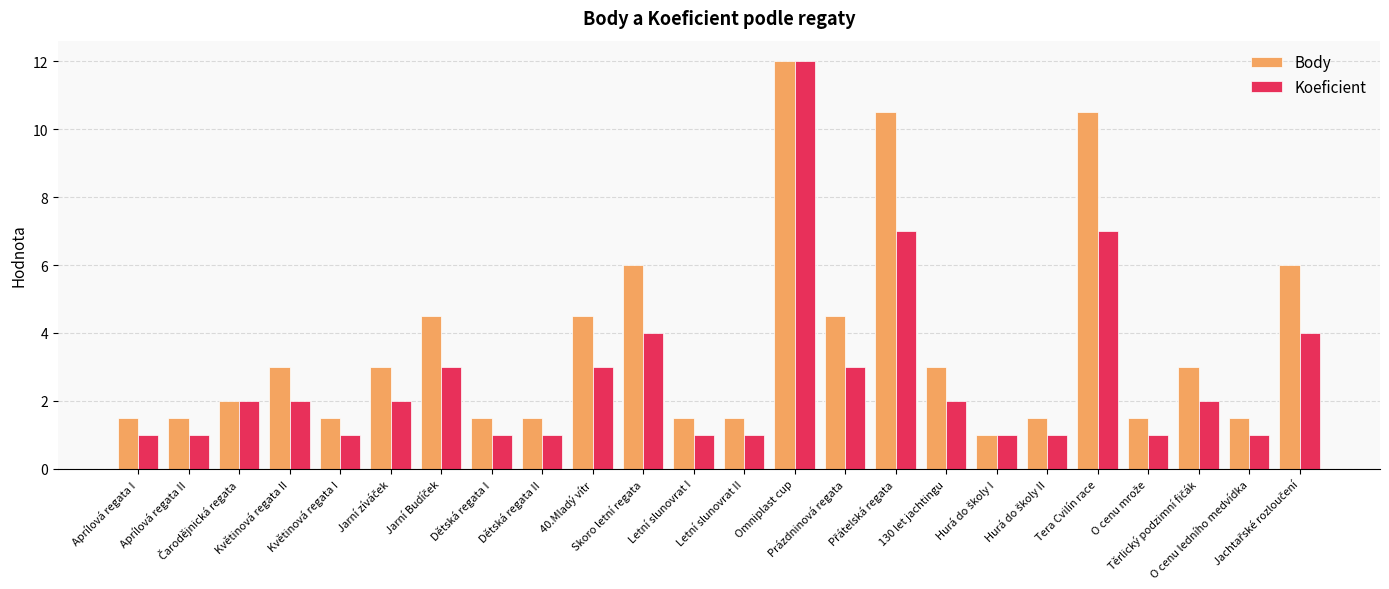

What is the average value of the Body series?

3.7